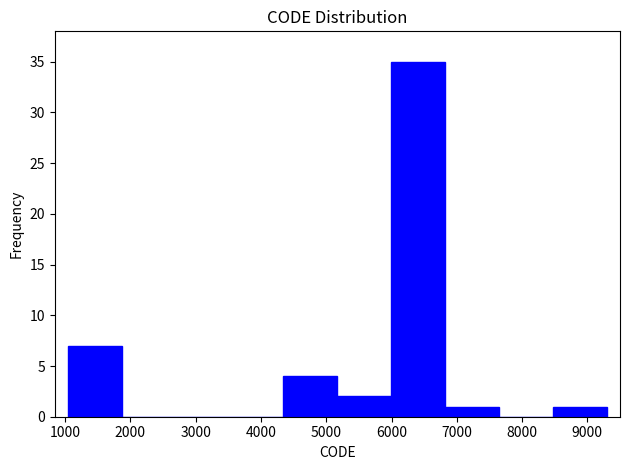

Reading left to right, list every bar in this chart as the range it spans on the x-axis followed by its height. Neither the bar edges nor the heights are printed on the chart, so give them approximately, as read against the axes.

1000 to 1900: 7
1900 to 2700: 0
2700 to 3500: 0
3500 to 4300: 0
4300 to 5200: 4
5200 to 6000: 2
6000 to 6800: 35
6800 to 7600: 1
7600 to 8500: 0
8500 to 9300: 1